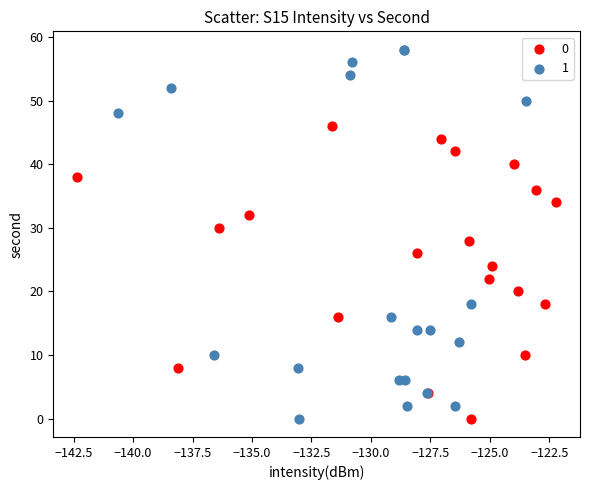

What are all the series names shown in the legend?

0, 1